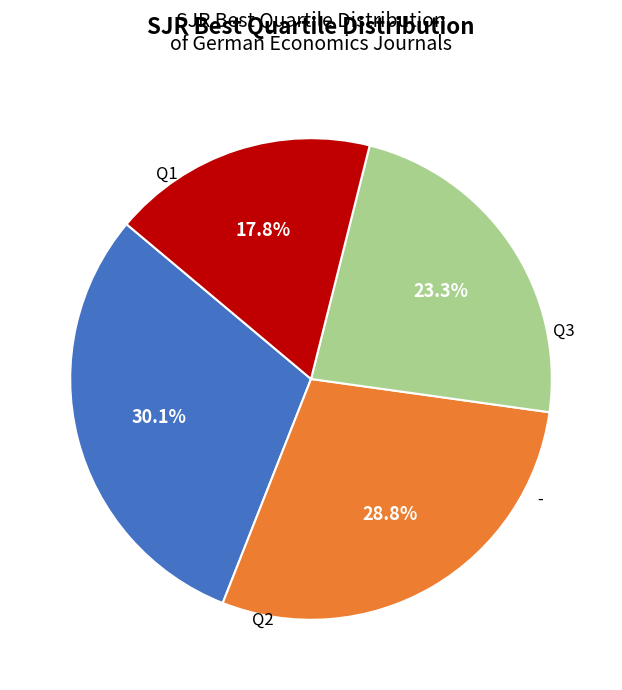

Does any single category account for the majority?

No